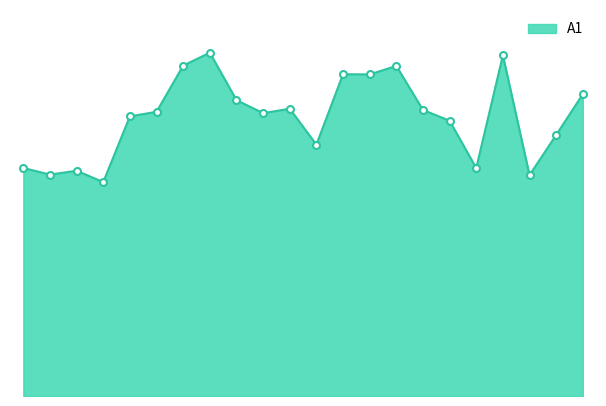

Does the chart display data point markers on the line(s)?

No